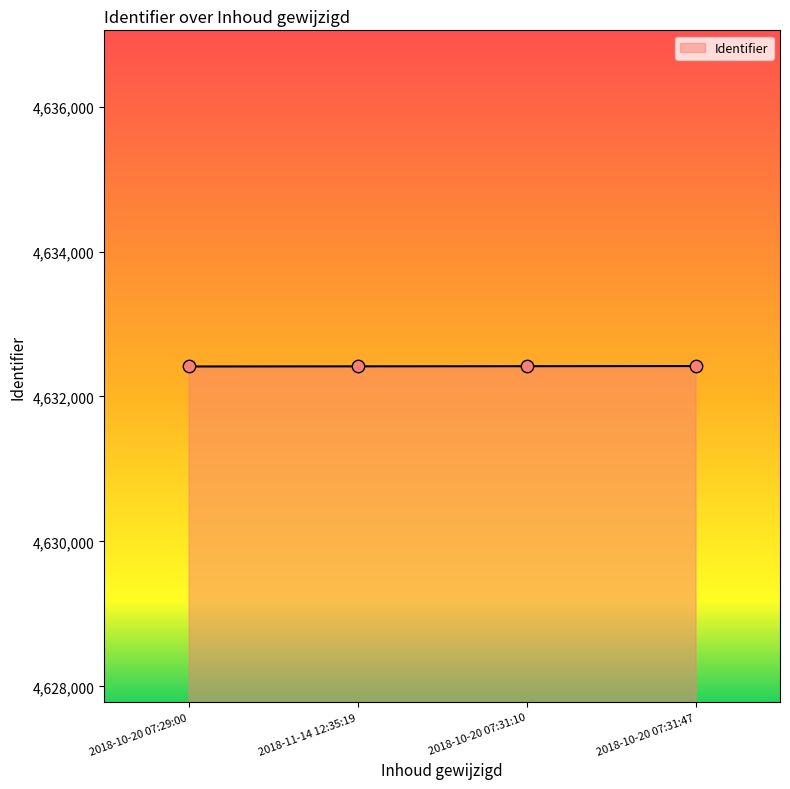

What is the ratio of the value at 2018-11-14 12:35:19 to the value at 2018-10-20 07:29:00?

1.0